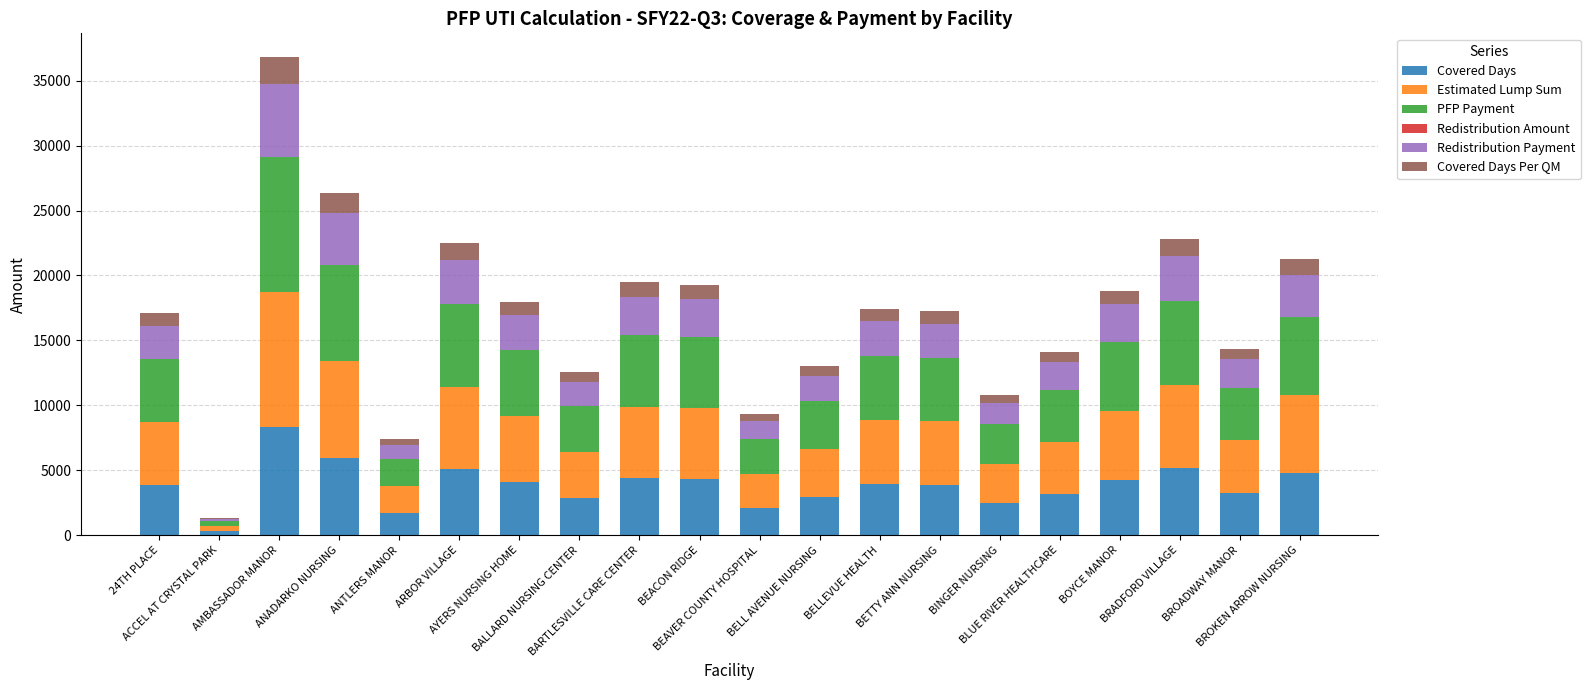

What is the maximum value for Covered Days?

8324.0